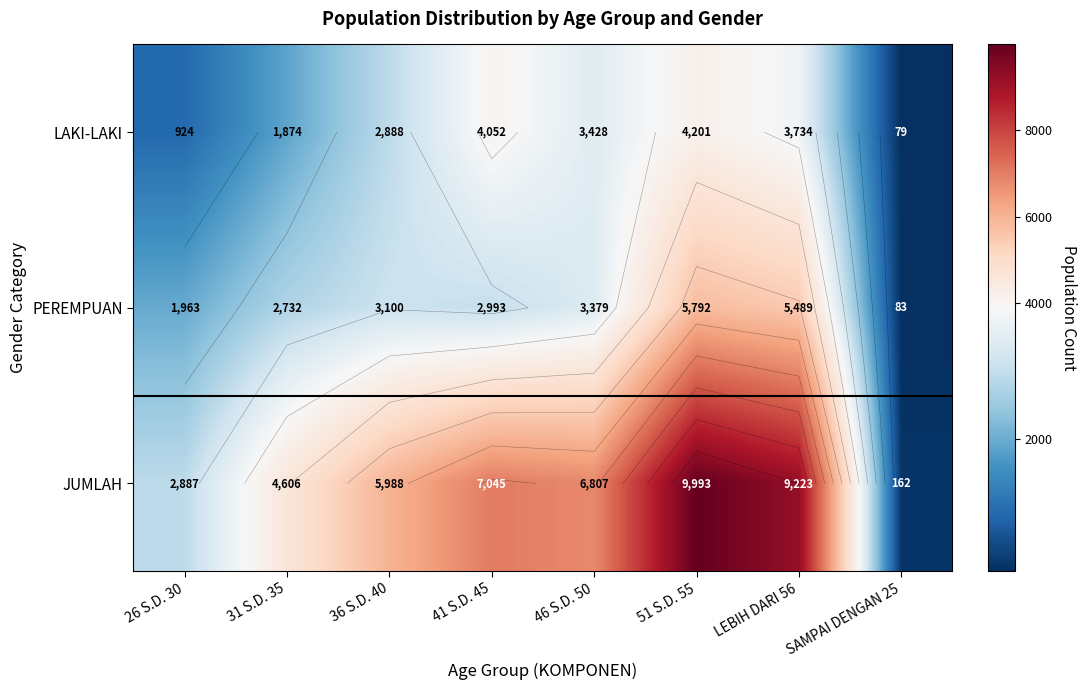

What is the difference between the second highest and minimum values in the PEREMPUAN series?

5406